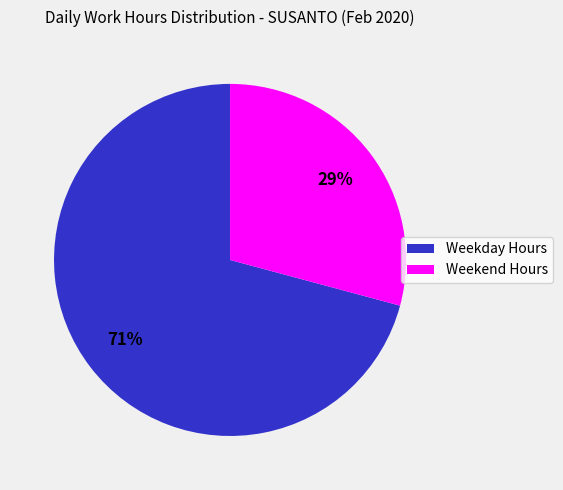

Which slice is the smallest?

Weekend Hours